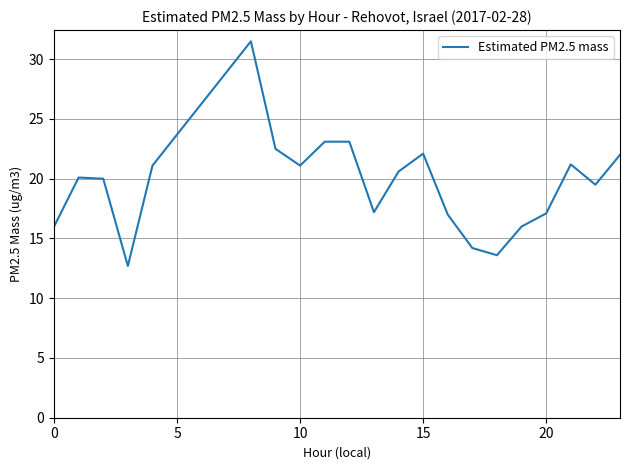

What is the maximum value shown in the chart?

31.5